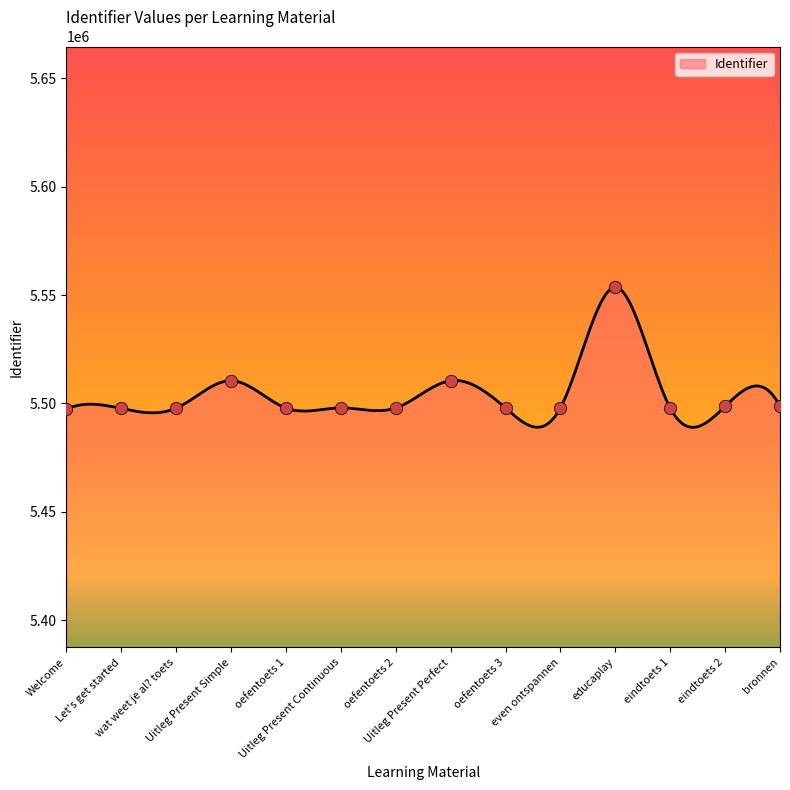

What is the maximum value shown in the chart?

5553620.0